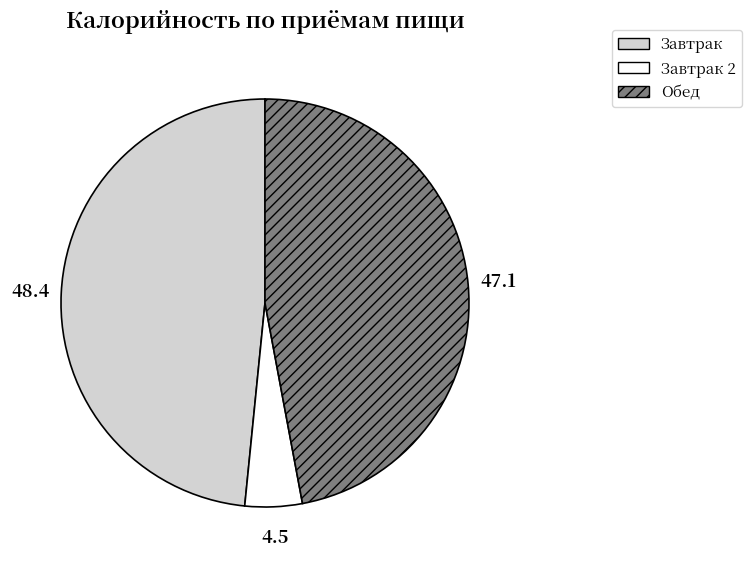

Is there a majority slice in this chart?

No